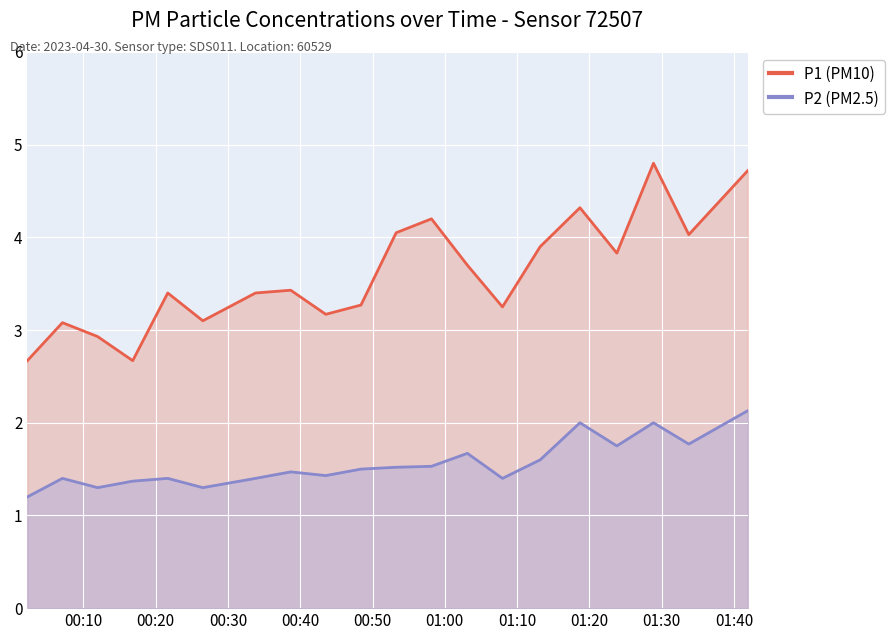

Rank the series by their average value, from lowest to highest.

P2 (PM2.5), P1 (PM10)